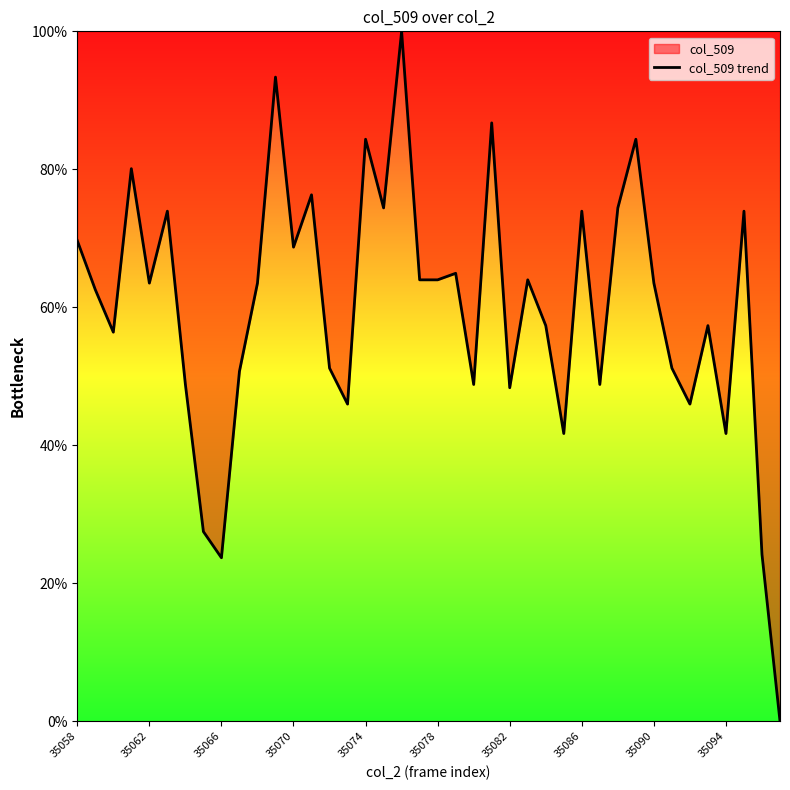

The value at 35082 is 23.3. True or false?

False